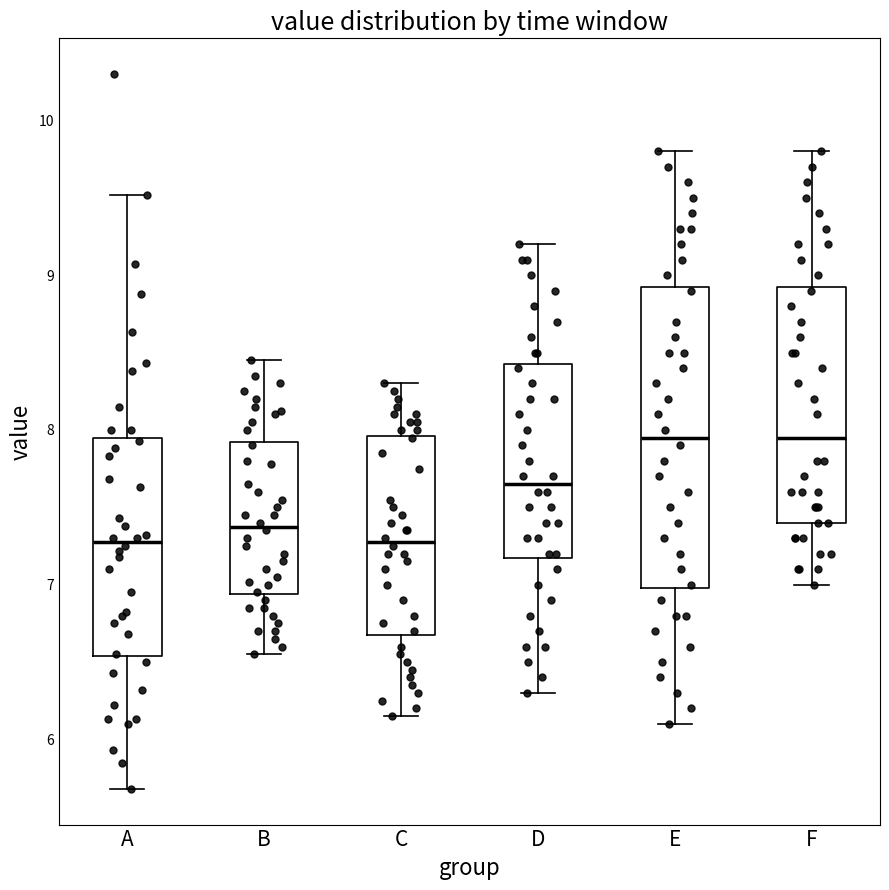

Which box is the tallest, from its lower edge to its upper edge?

E